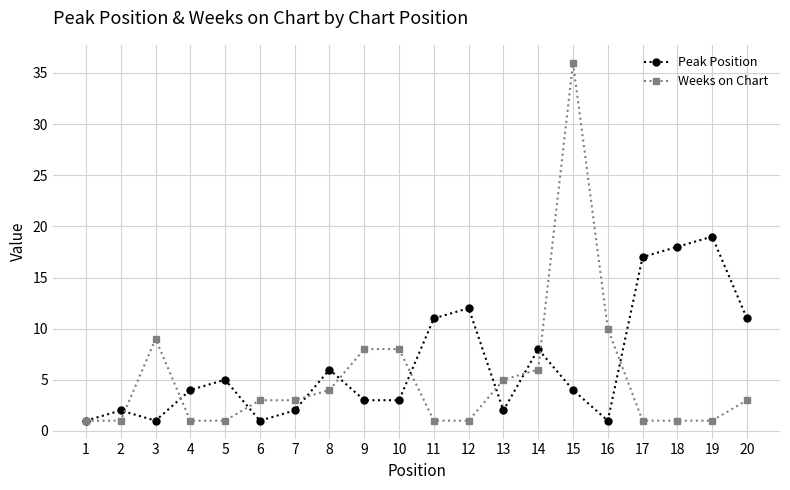

What is the sum of the Peak Position values at 13 and 17?

19